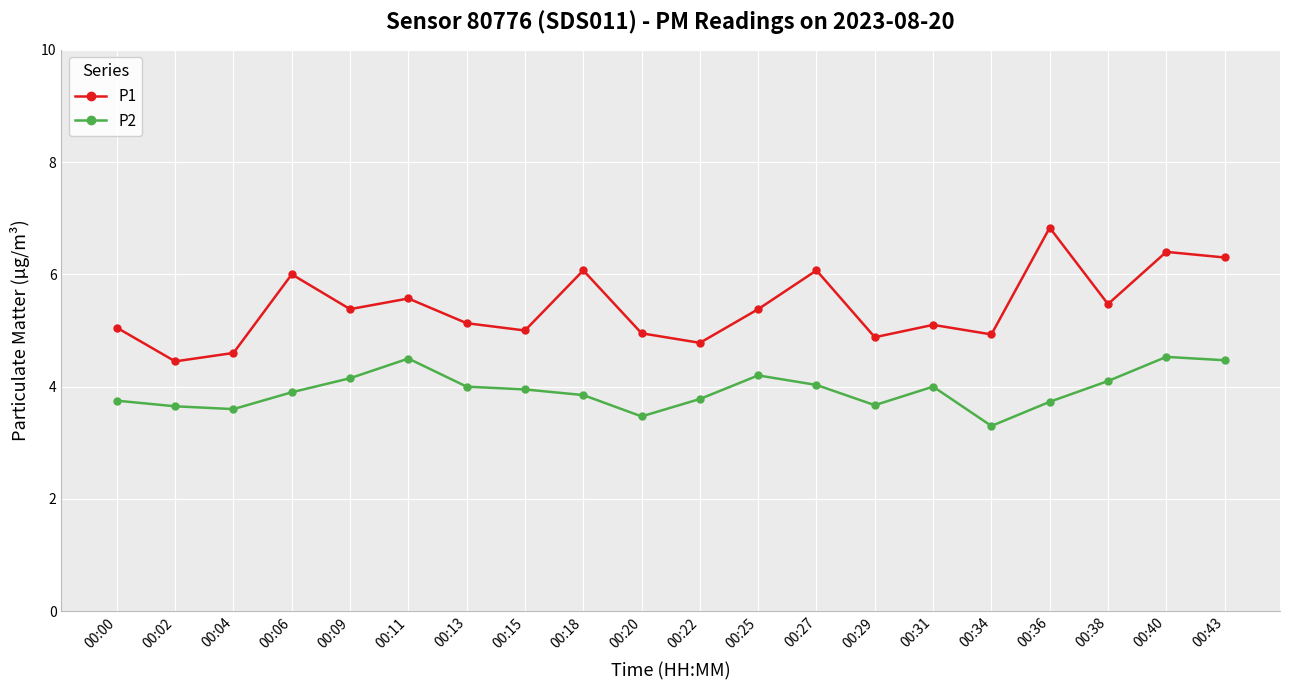

What is the spread (max minus min) of values at 00:36?

3.1